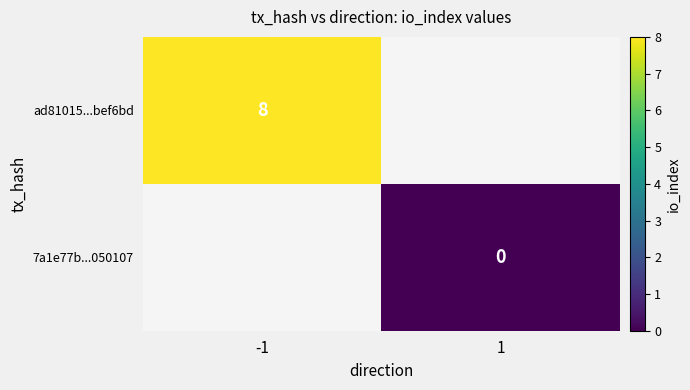

The value of ad81015...bef6bd at -1 is 8. True or false?

True